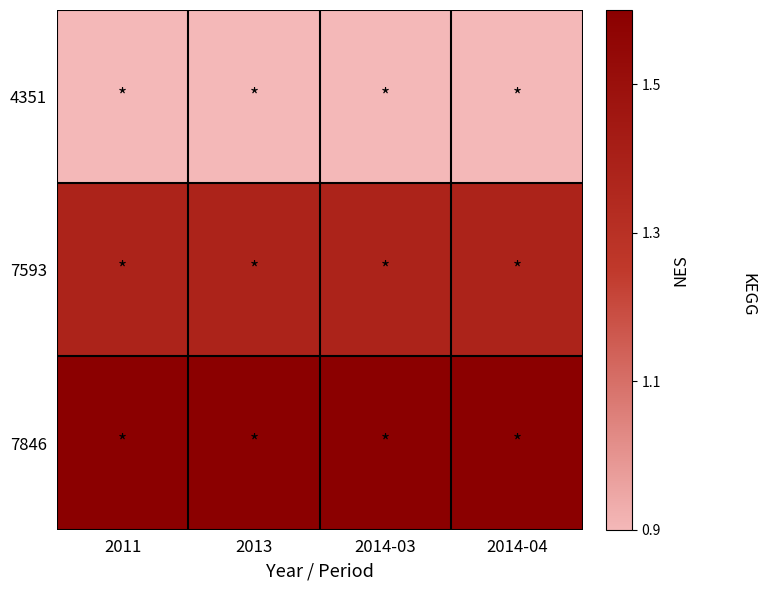

At which category is the sum across all series the highest?

2011